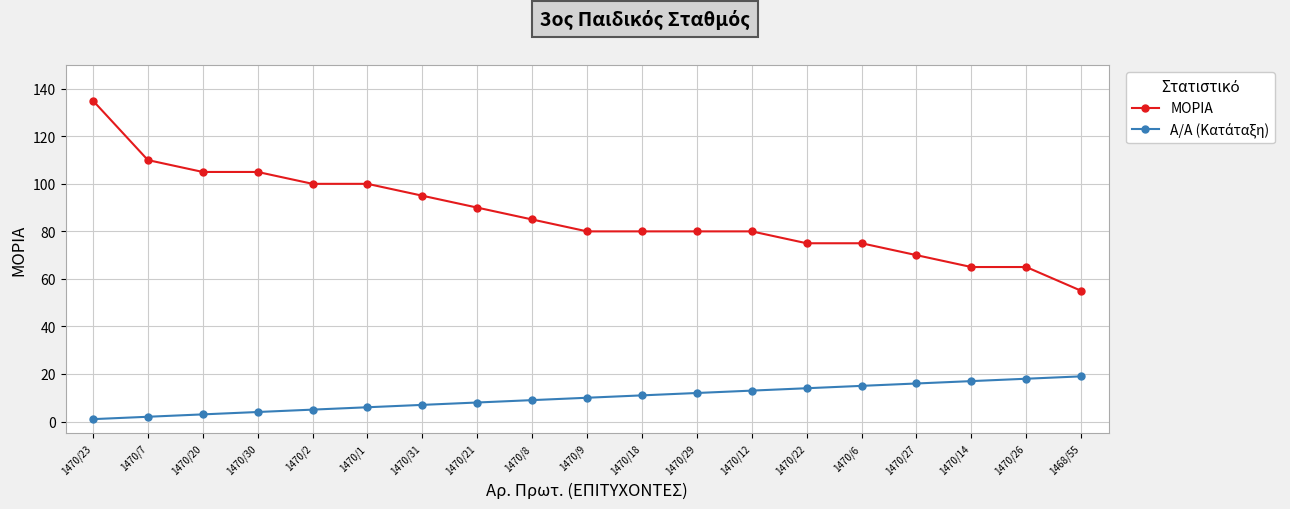

How many data points does each series have?

19